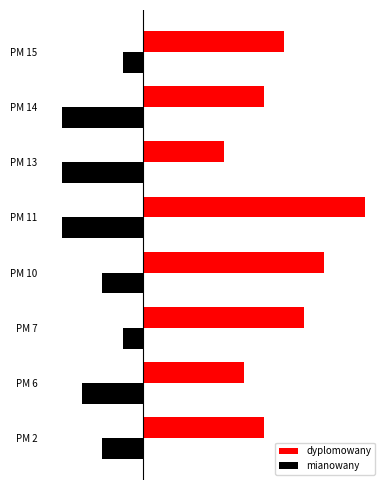

What is the value of the dyplomowany bar at the 4th from the left?

9